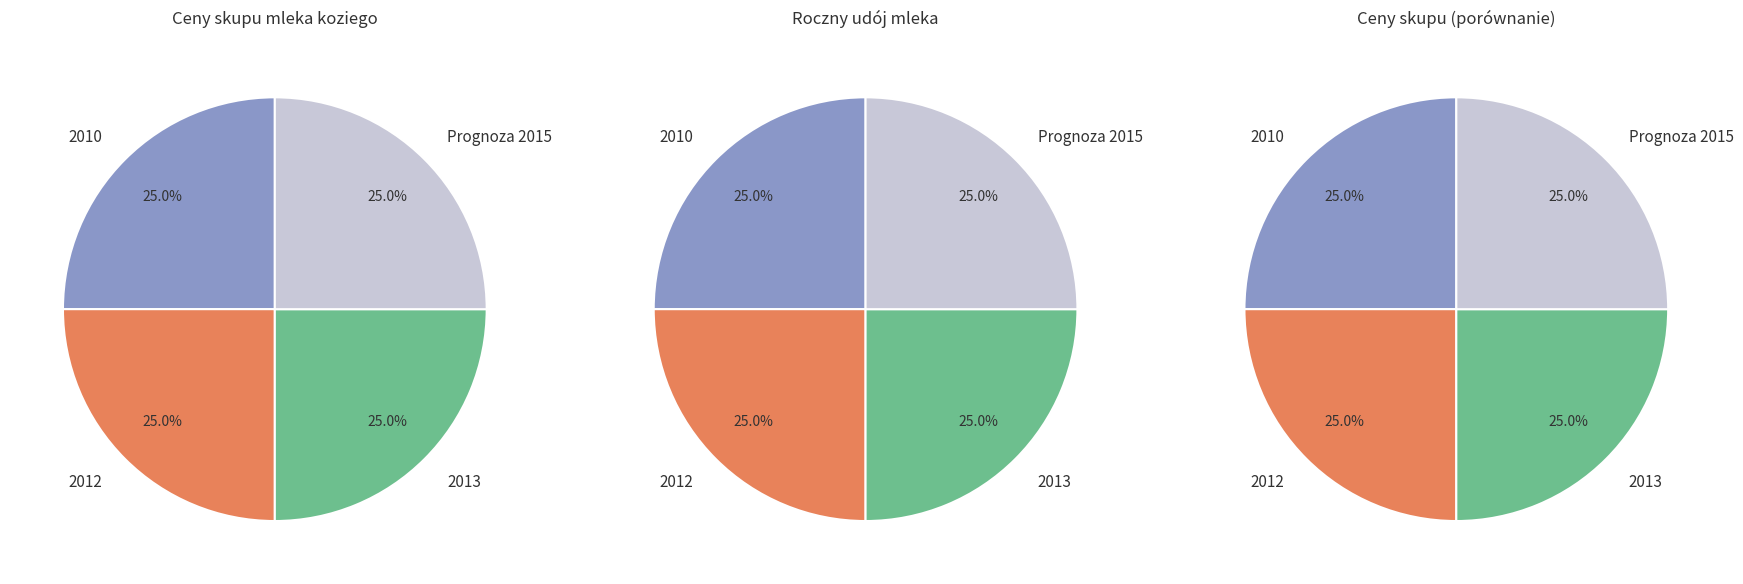

To the nearest percent, what percentage of the pie is 2?

25%